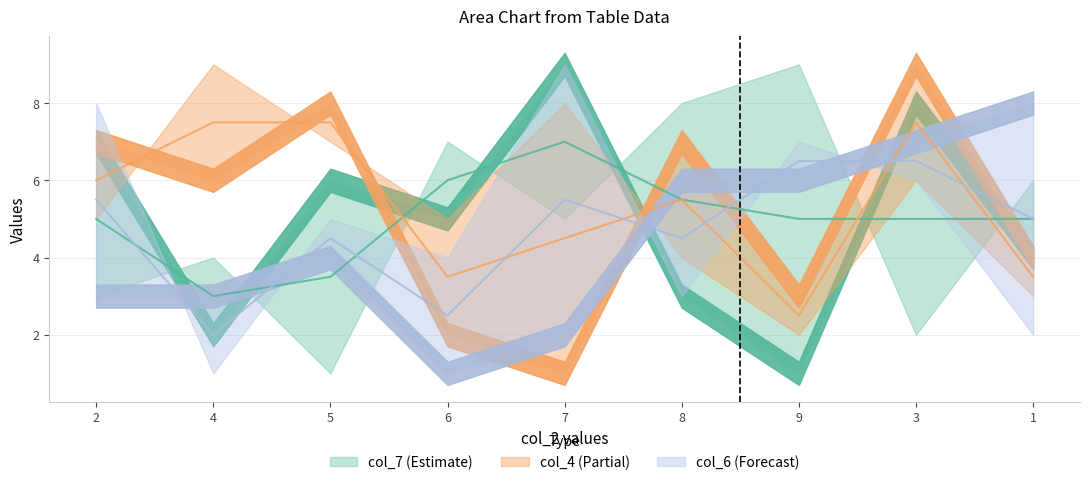

What is the maximum value for col_4?

9